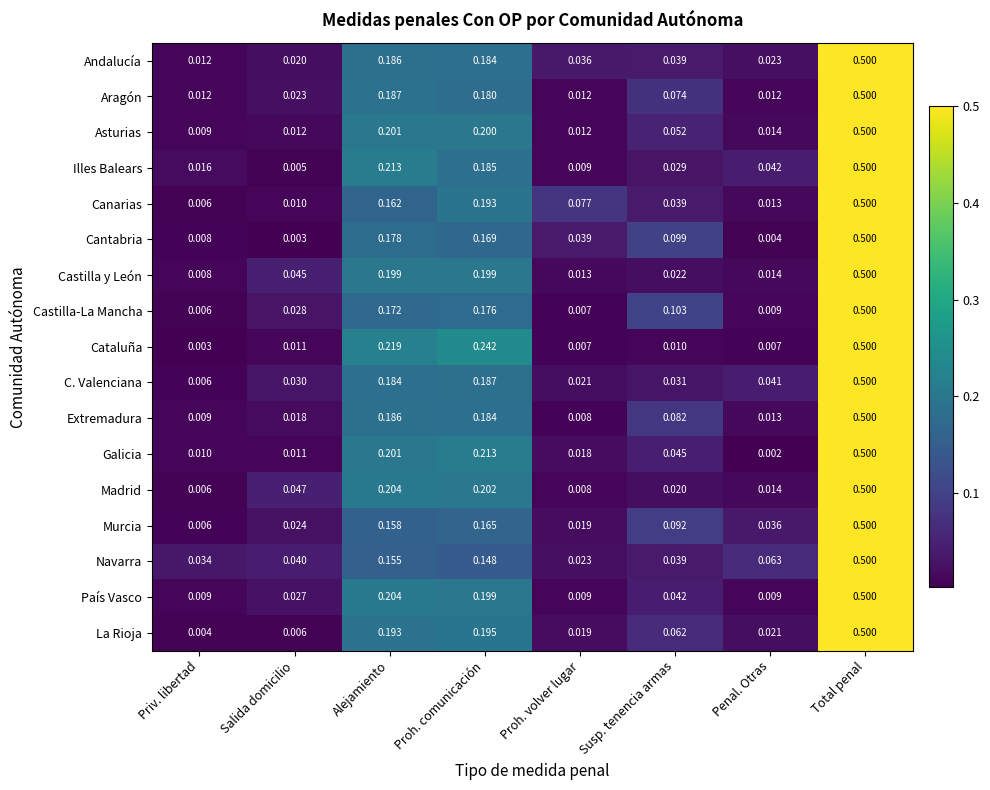

Which category has the lowest value across all series?

Penal. Otras